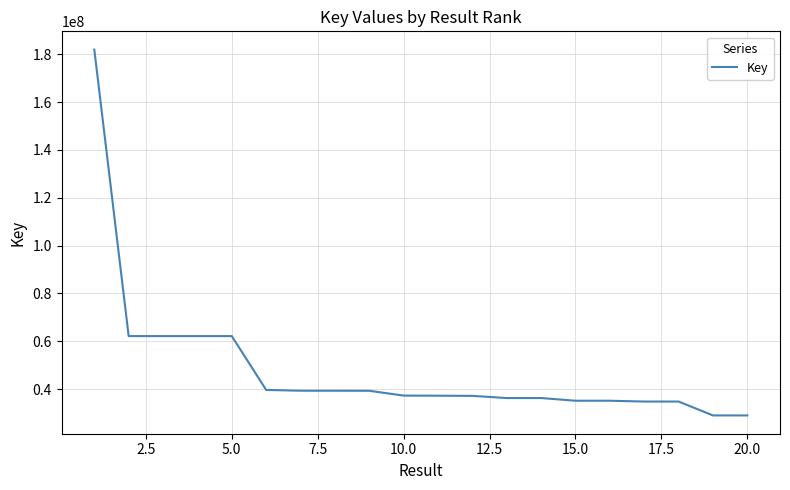

What is the average value?

48497030